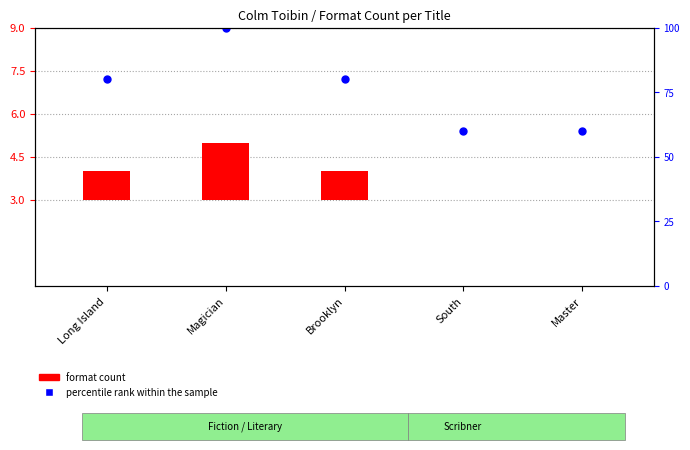

Which series has the largest total across all categories?

percentile rank within the sample